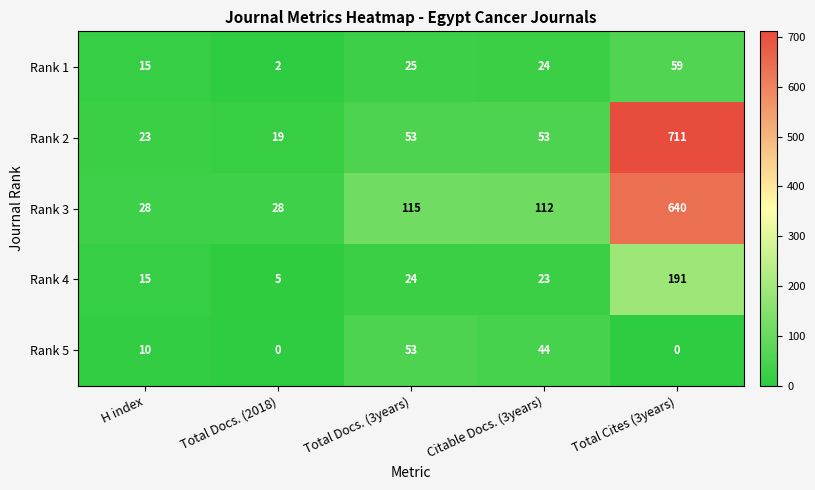

Reading left to right, list all the values displayed in this chart.

Rank 1: 15	2	25	24	59
Rank 2: 23	19	53	53	711
Rank 3: 28	28	115	112	640
Rank 4: 15	5	24	23	191
Rank 5: 10	0	53	44	0